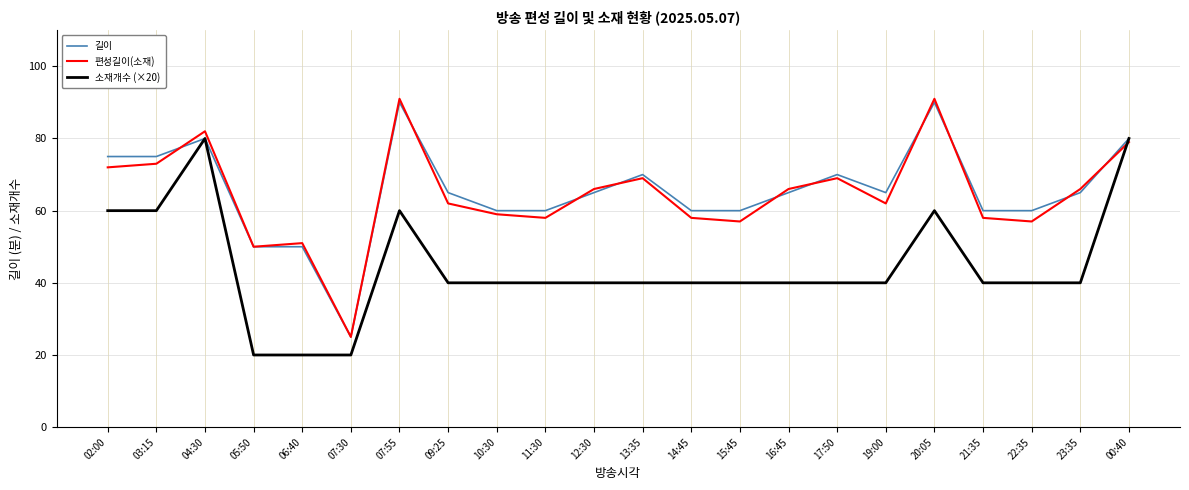

The value of 소재개수 (×20) at 11:30 is 40. True or false?

True